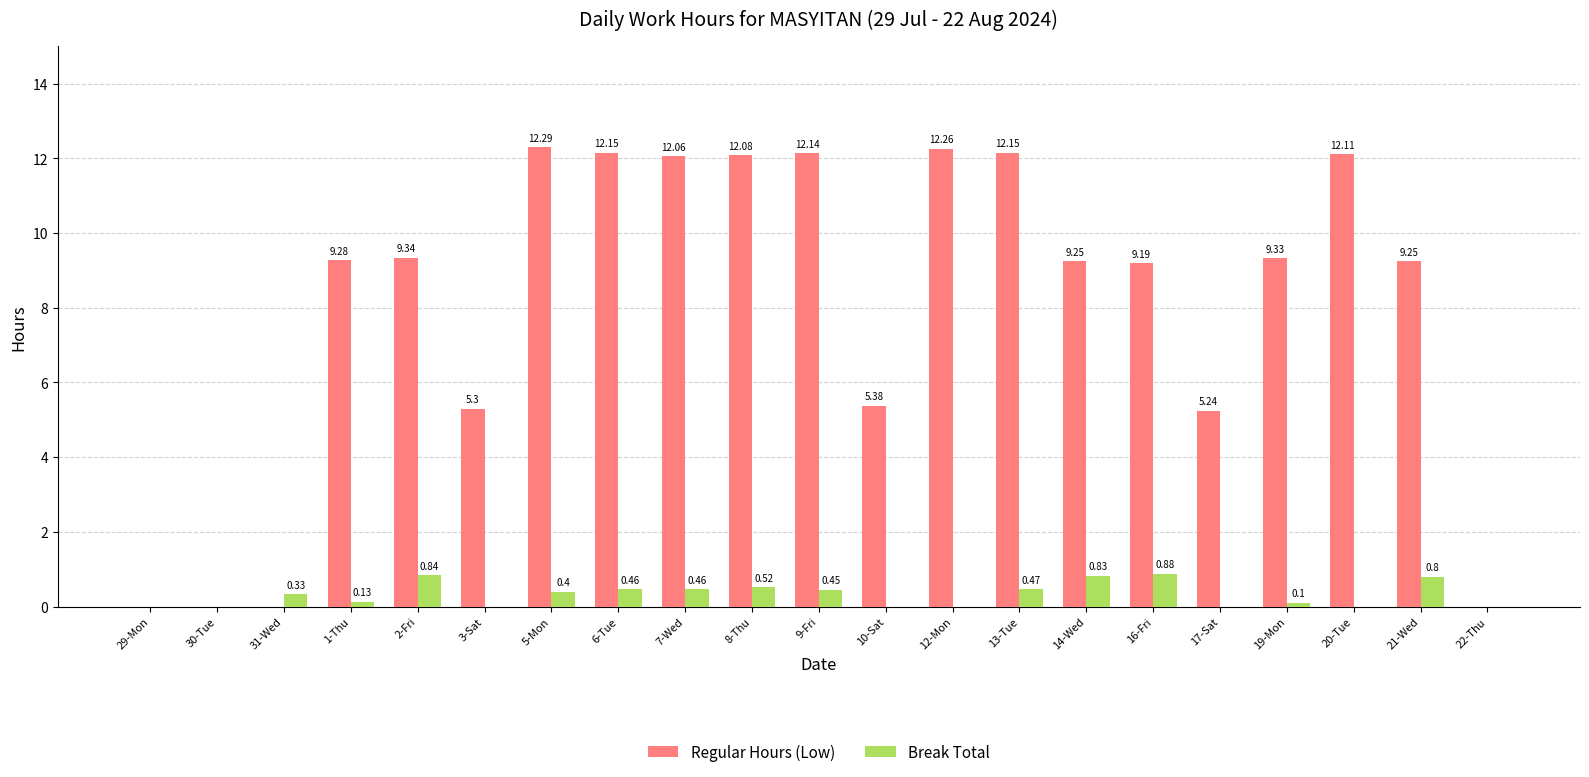

The value of Break Total at 19-Mon is 0.1. True or false?

True